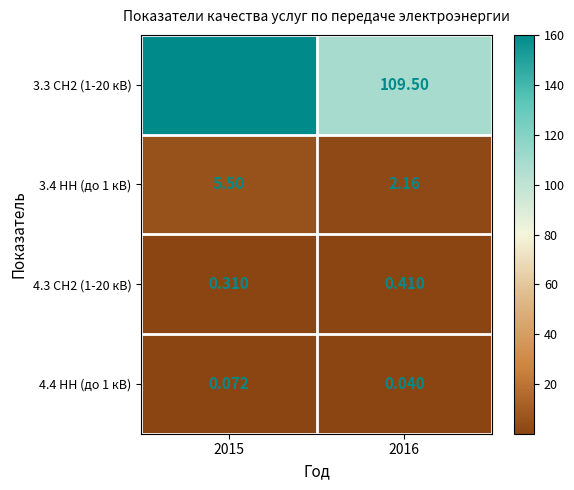

Which series has the largest total across all categories?

3.3 СН2 (1-20 кВ)